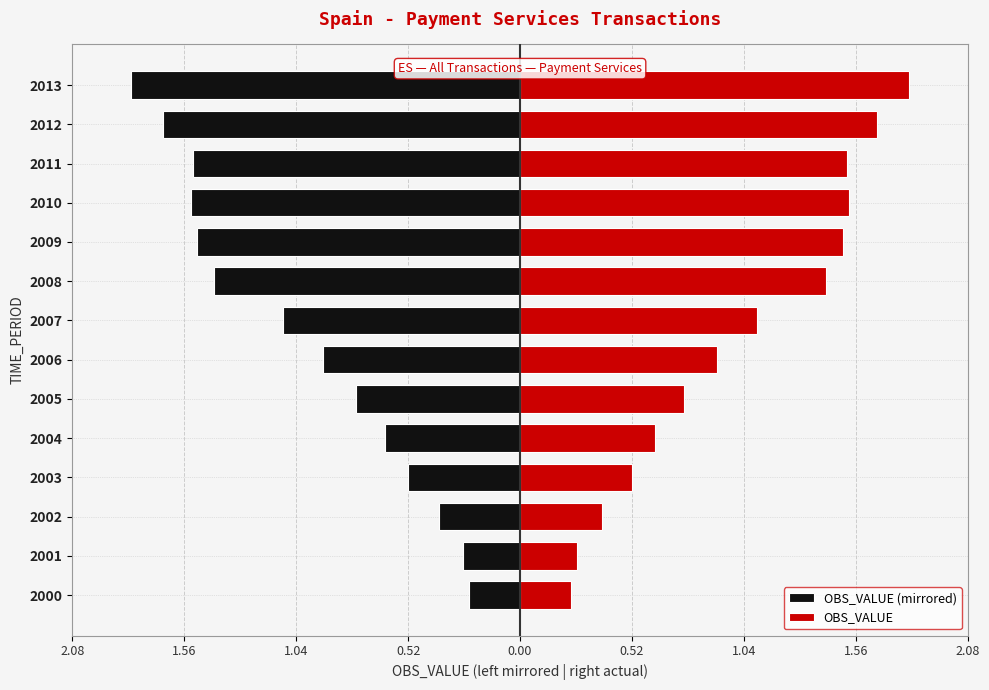

True or false: OBS_VALUE has a value of 2.9 at 2012.

False